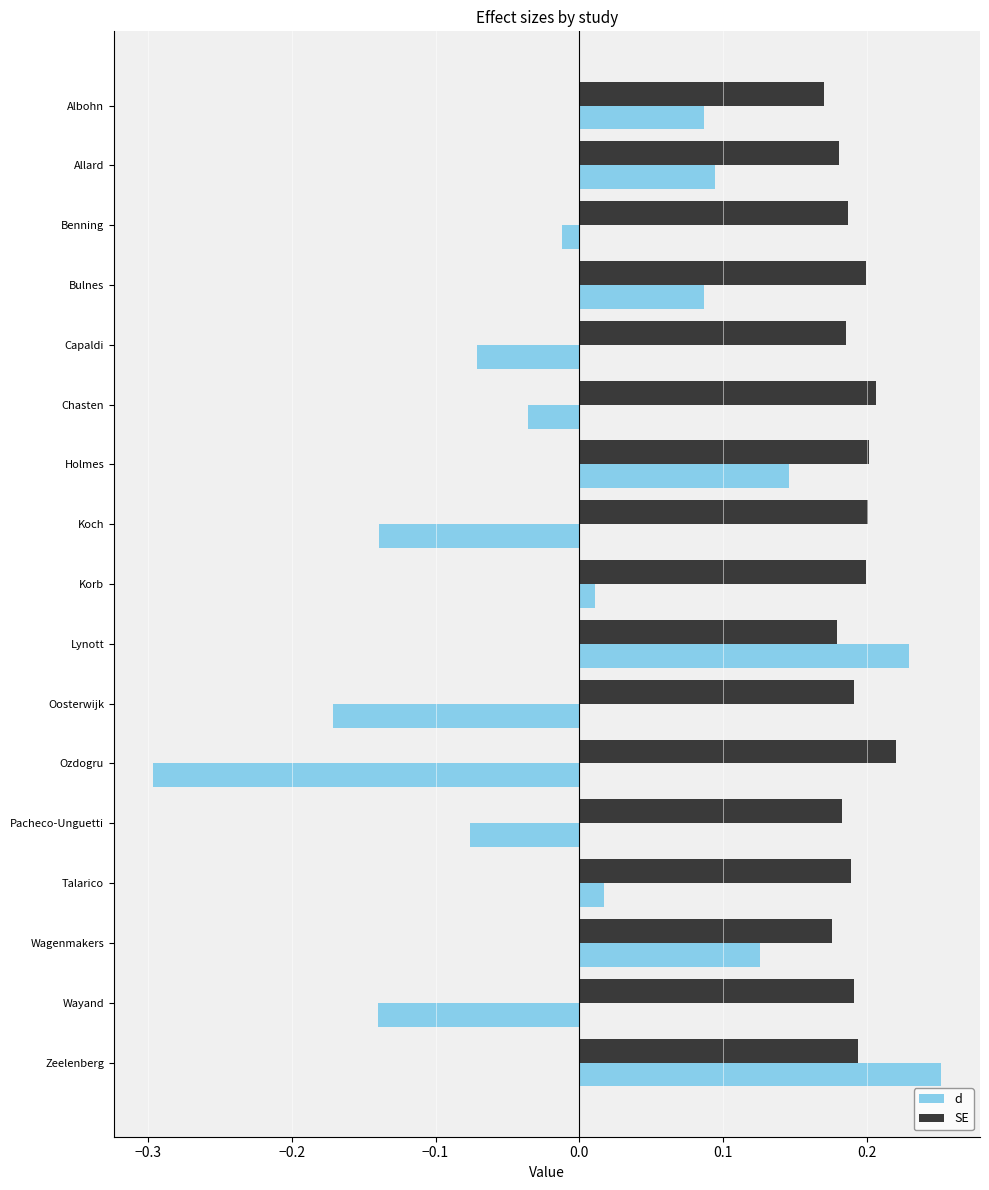

Count the SE values in the range 0 to 1.

17